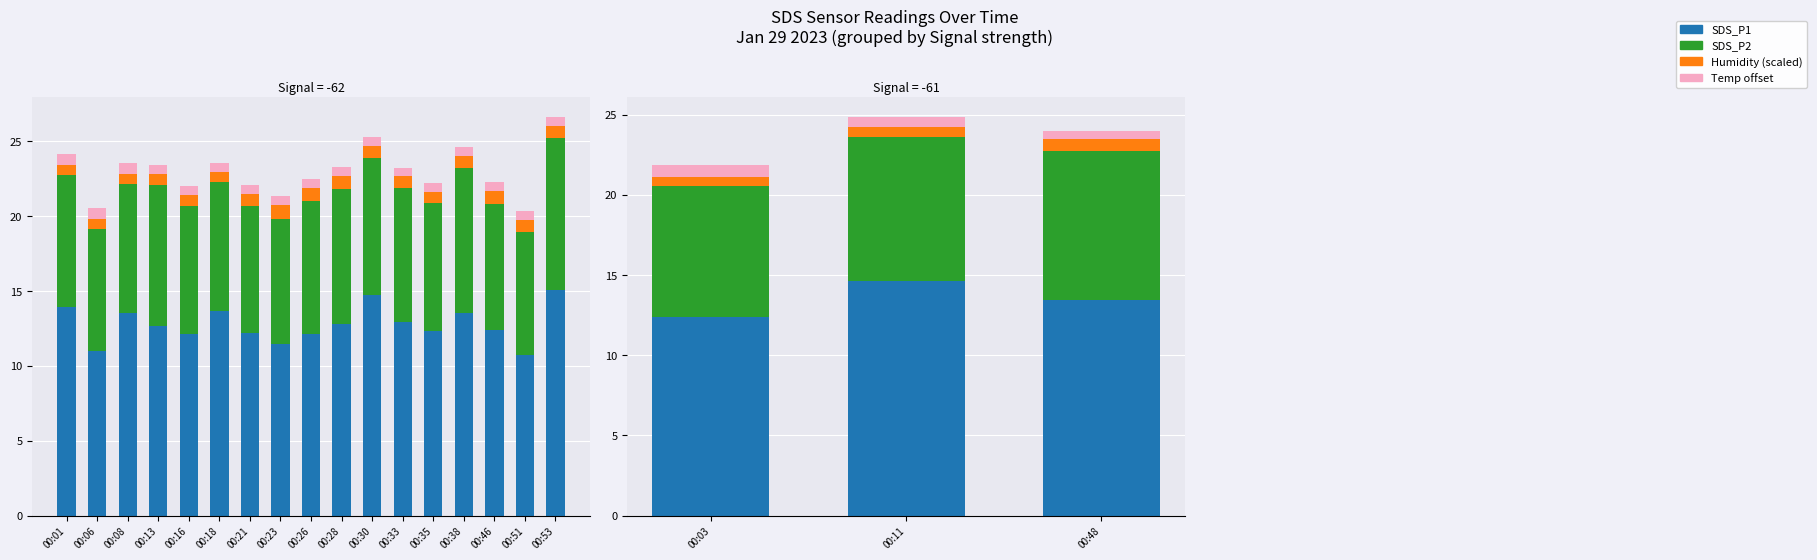

What is the value of the Temp offset bar at the 2nd from the left?

0.6